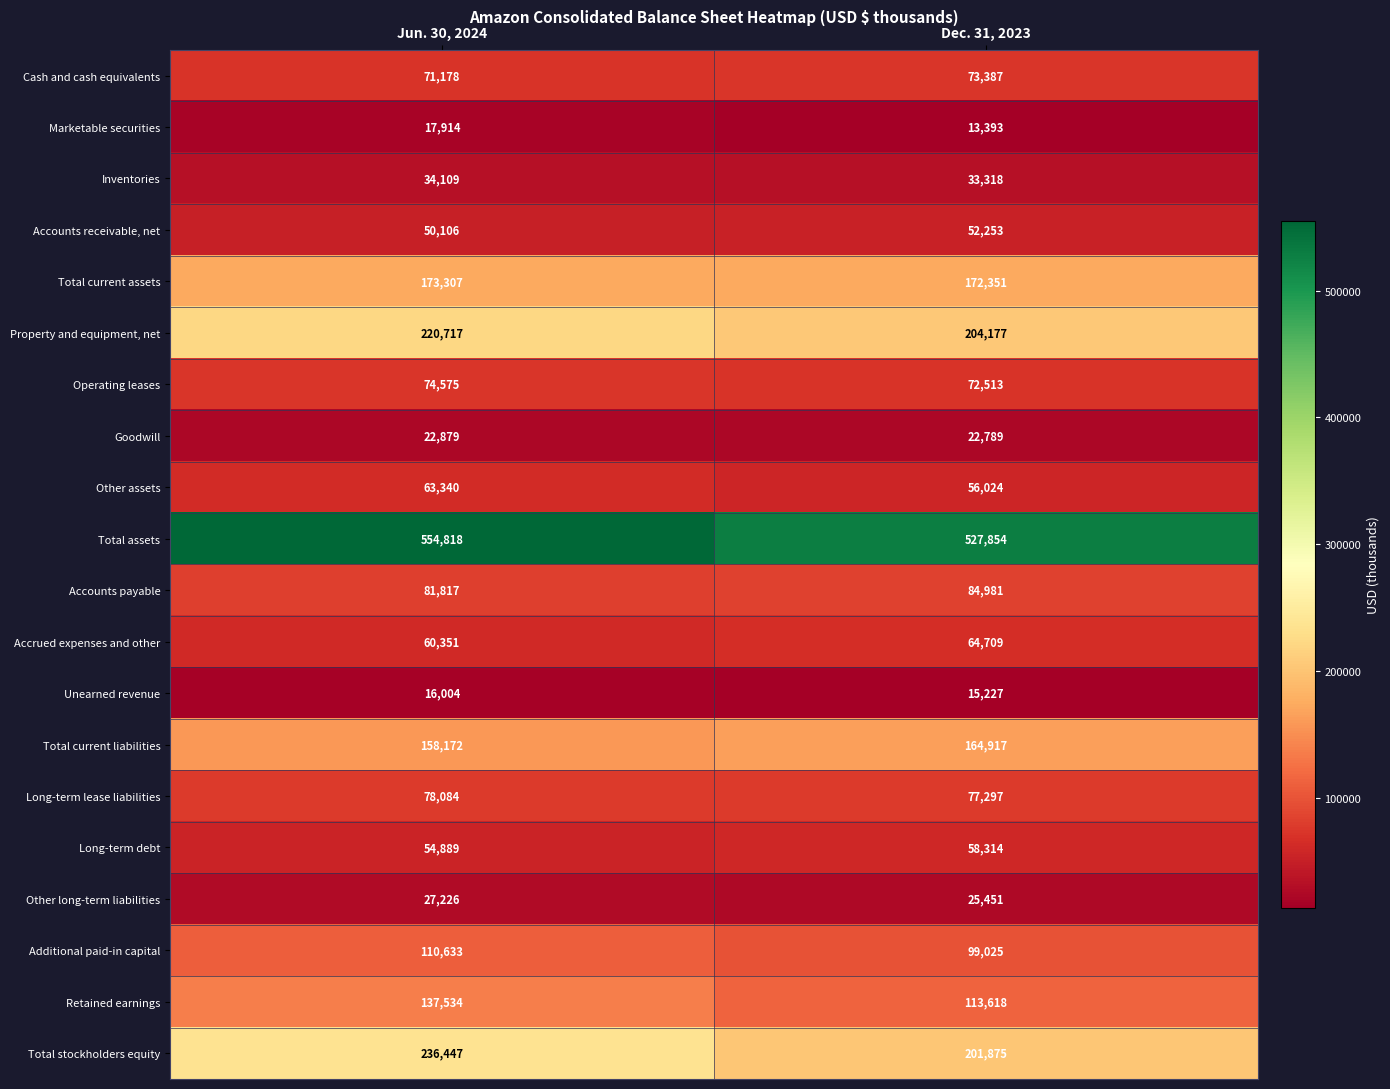

At which label is Total current liabilities closest to 161544?

Jun. 30, 2024